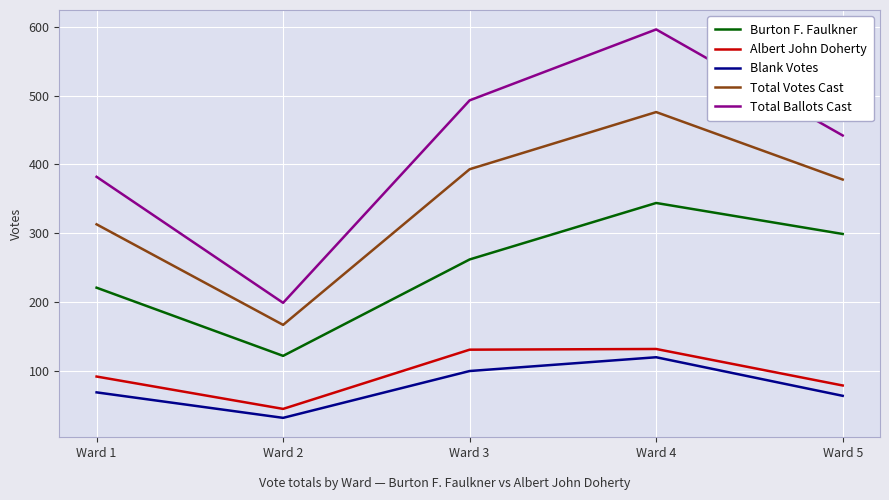

Does the chart display data point markers on the line(s)?

No